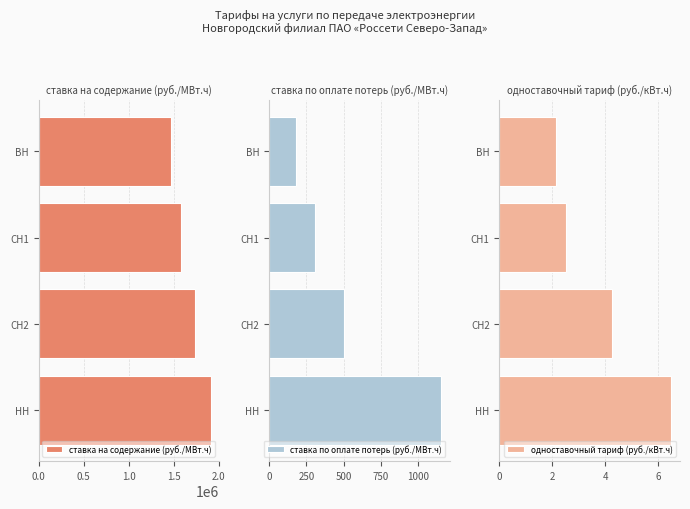

List the labels in order of ставка на содержание (руб./МВт.ч) value, largest first.

НН, СН2, СН1, ВН